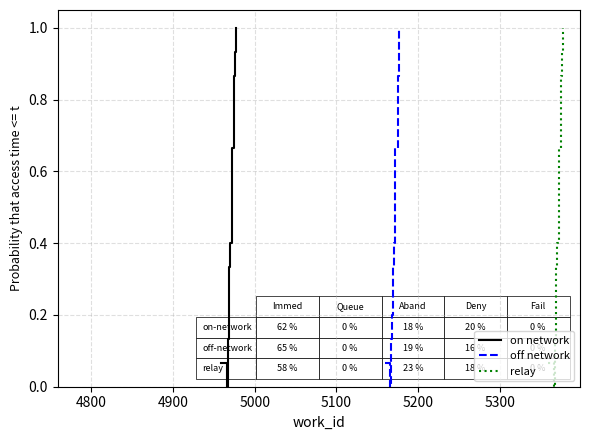

What is the total value across all series at 5300?

2.0